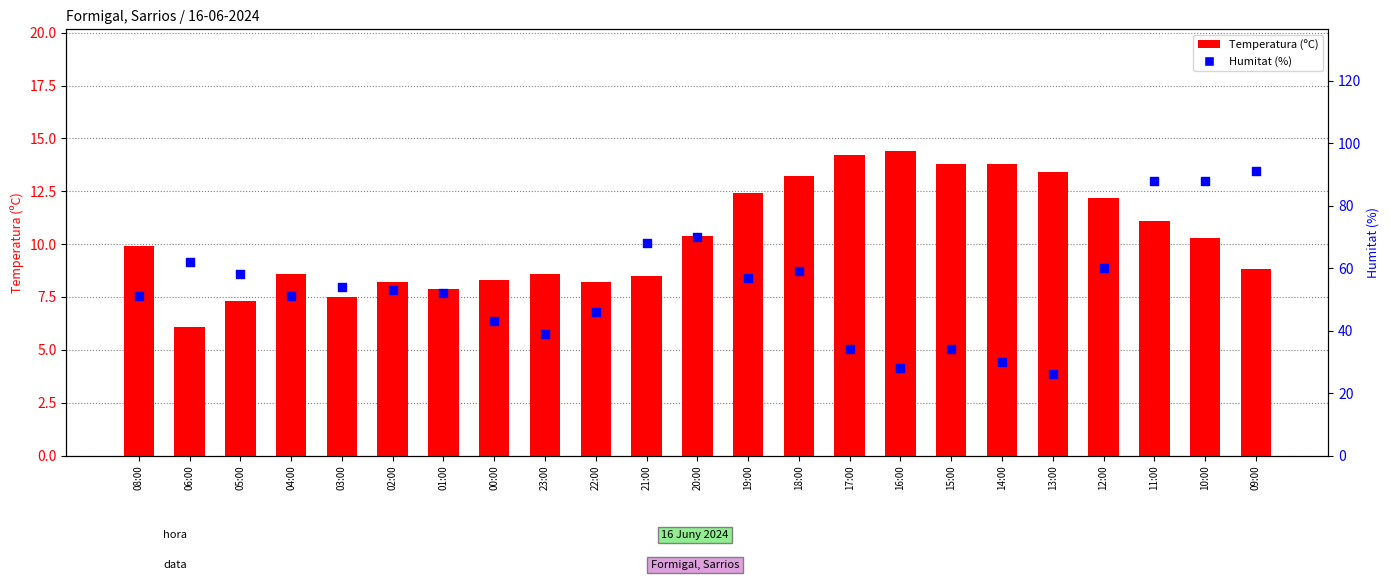

Which series has the largest Y range (max minus min)?

Humitat (%)